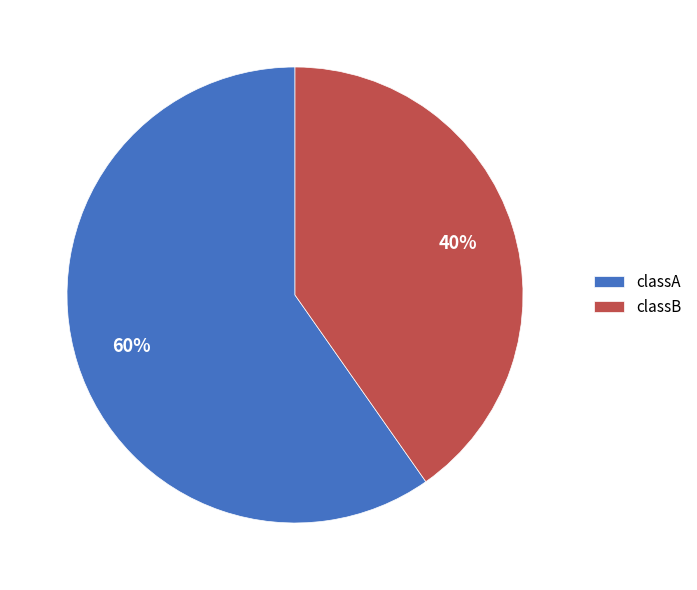

Which slice is the smallest?

classB